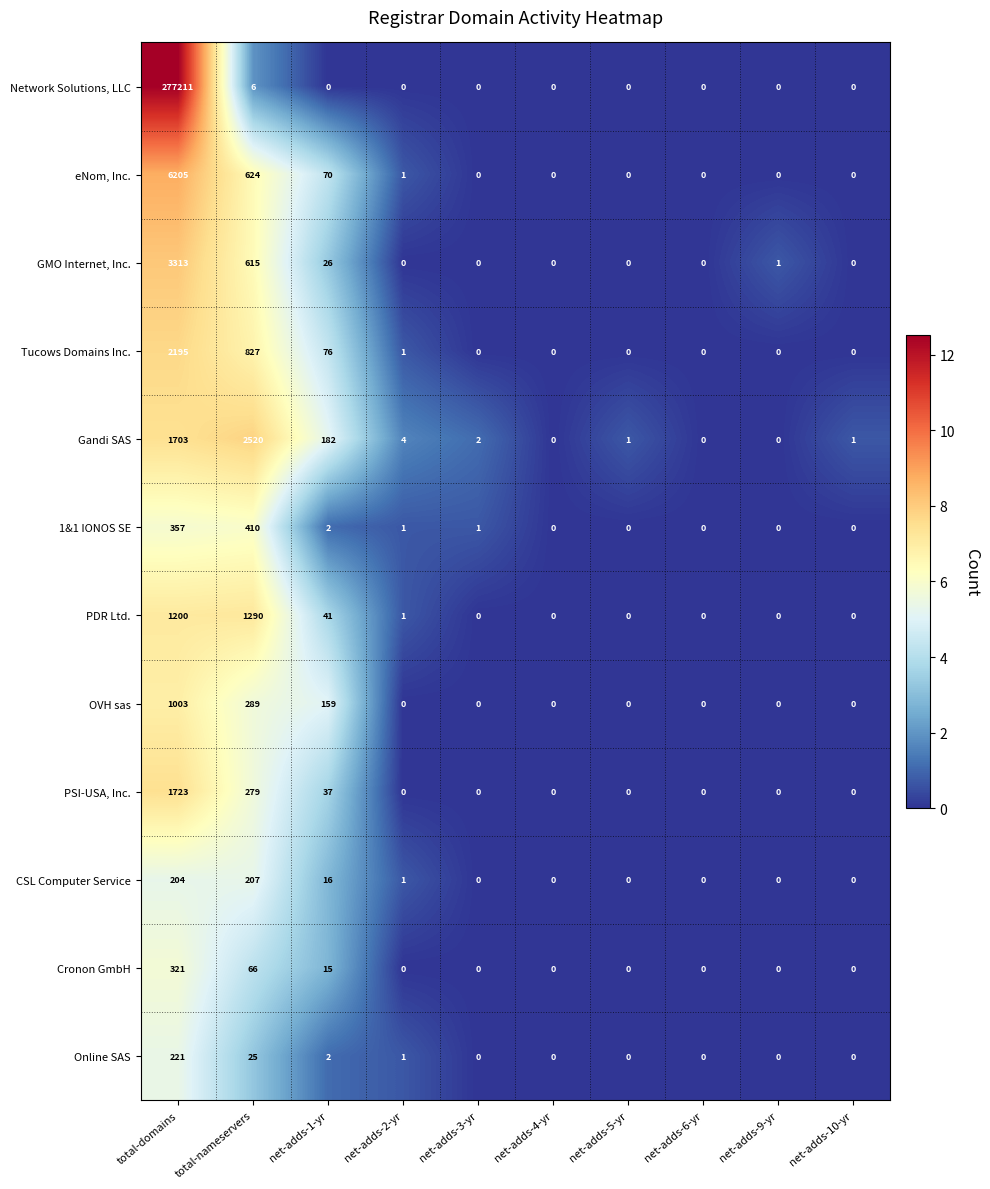

At how many categories does at least one series exceed 5?

3